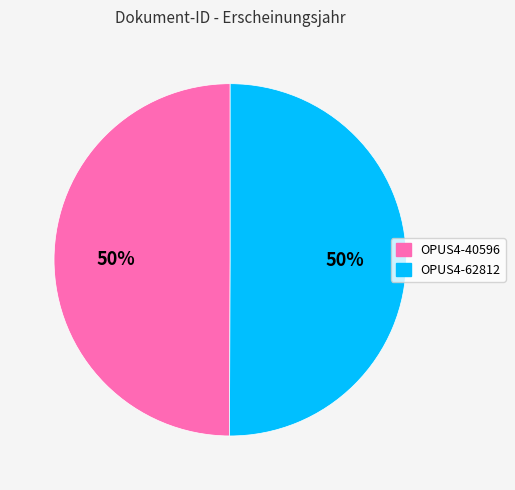

To the nearest percent, what portion does OPUS4-62812 represent?

50%